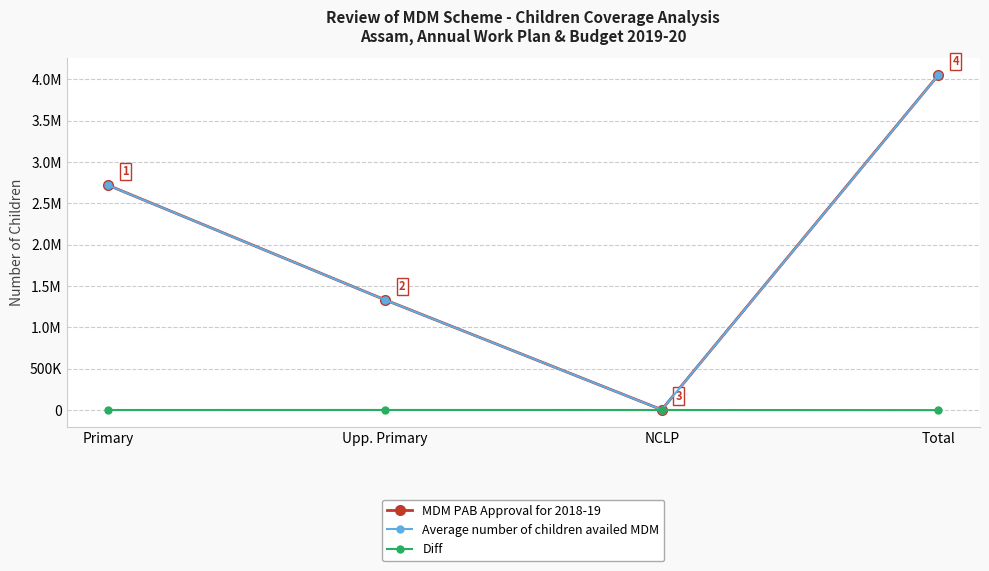

Rank the series by their maximum value, from highest to lowest.

MDM PAB Approval for 2018-19, Average number of children availed MDM, Diff